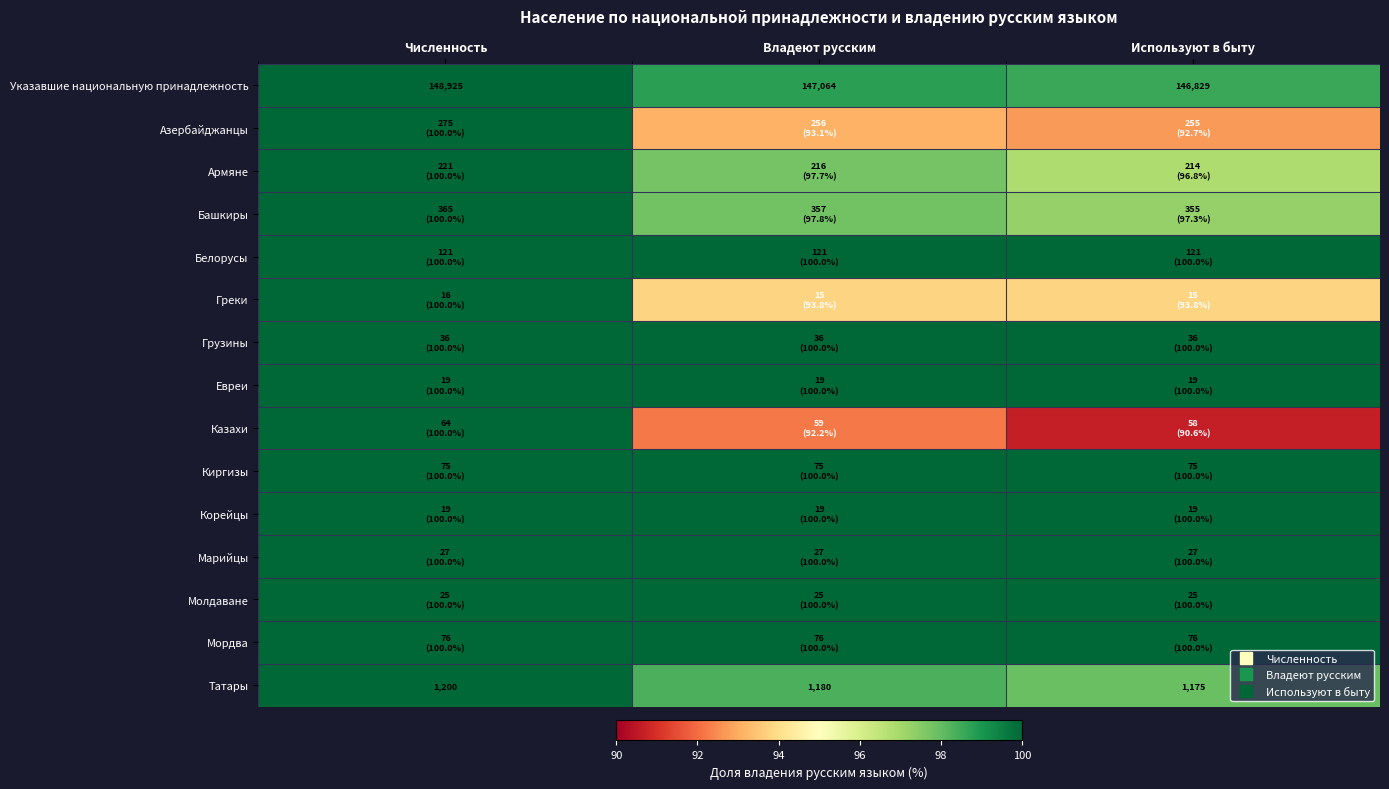

How many series are shown in this chart?

15